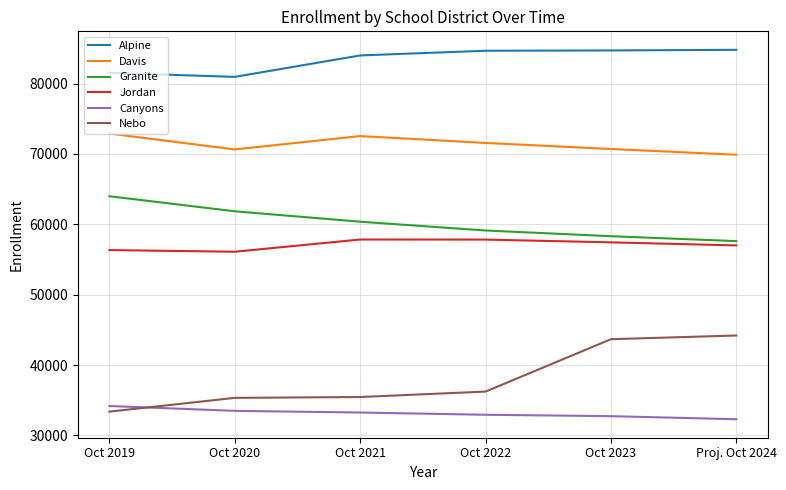

What are all the series names shown in the legend?

Alpine, Davis, Granite, Jordan, Canyons, Nebo